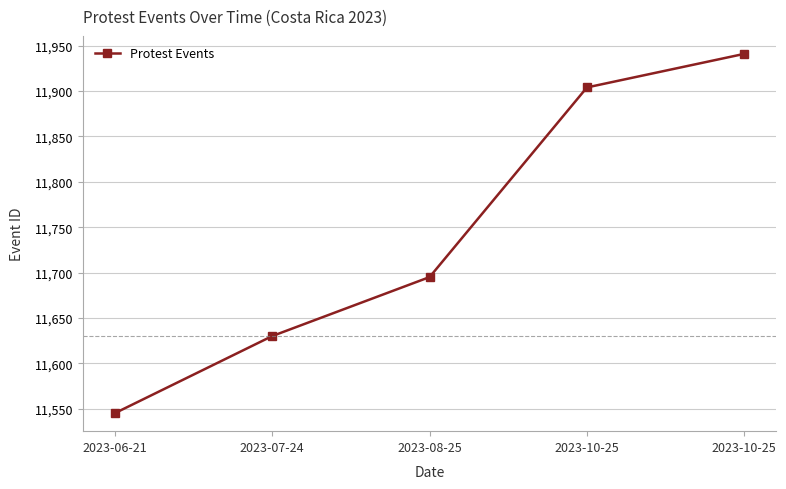

How many lines are shown in the chart?

1